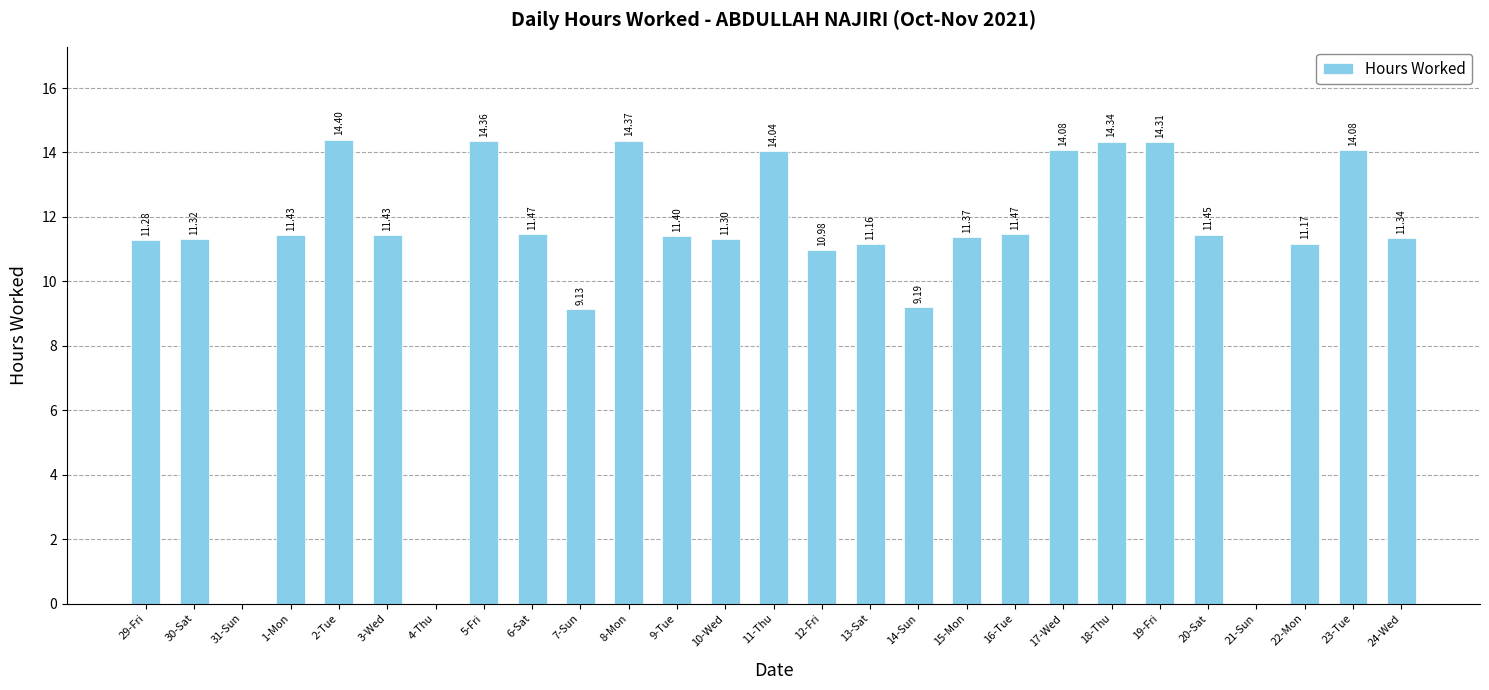

Where is the data nearest to the value 7?

7-Sun